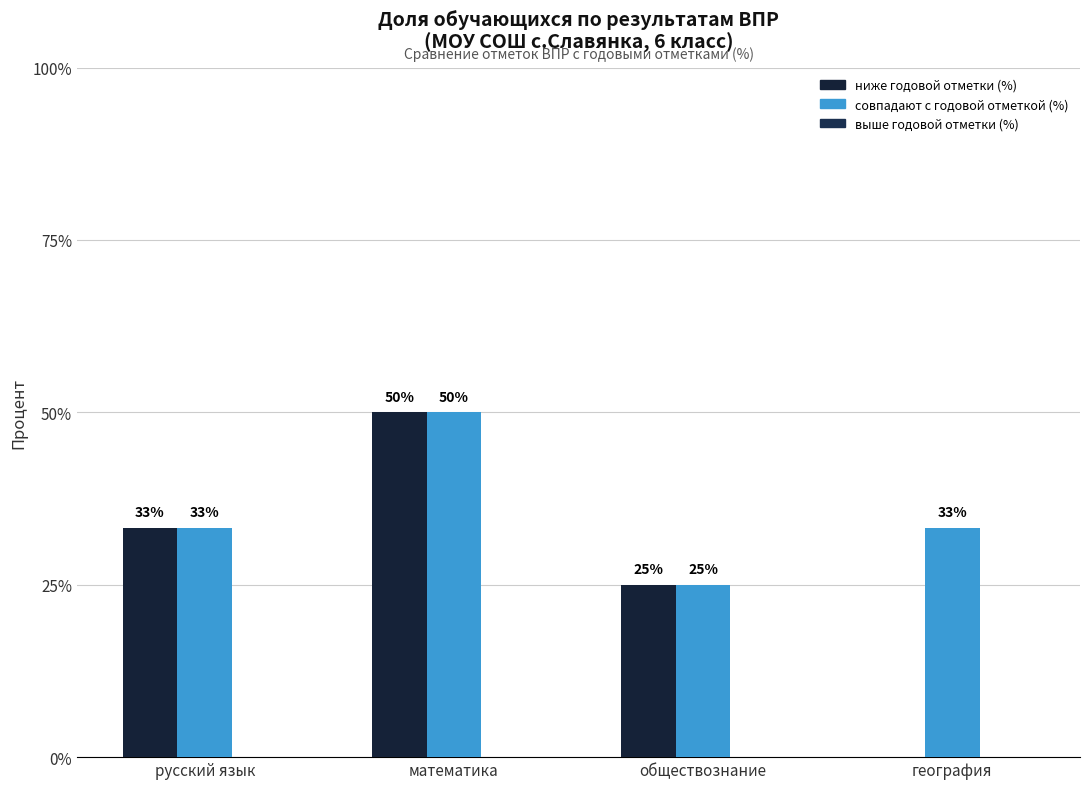

What is the spread (max minus min) of values at математика?

0.0